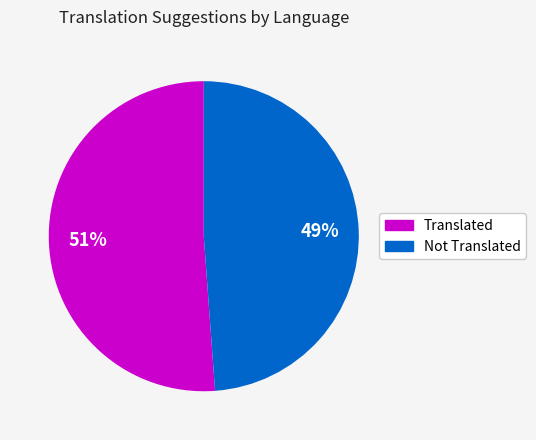

Is there a majority slice in this chart?

Yes